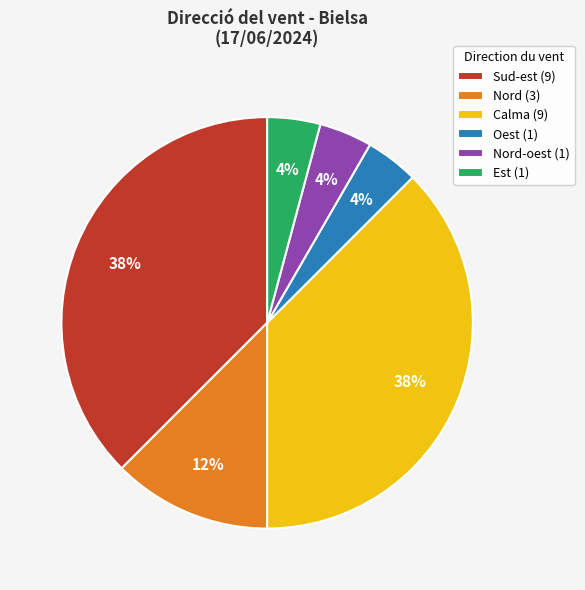

Is there a majority slice in this chart?

No